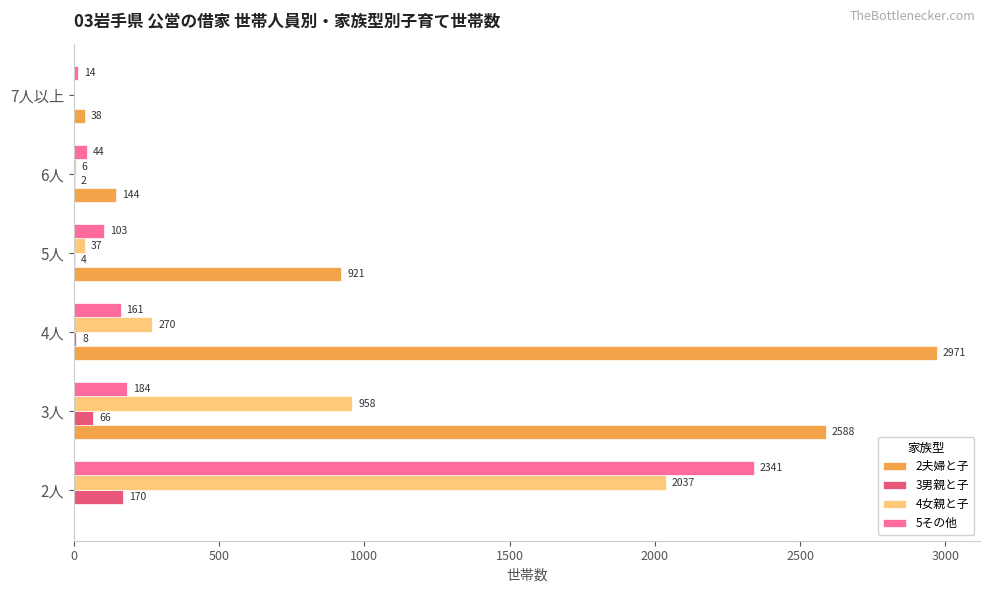

How many series are shown in this chart?

4